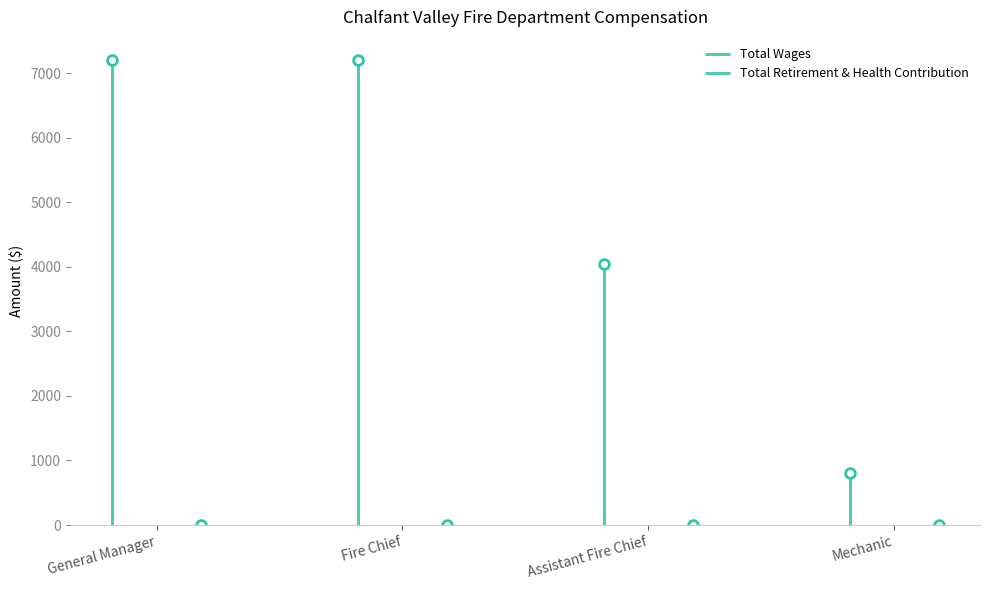

True or false: Total Retirement & Health Contribution and Total Wages intersect in this chart.

False